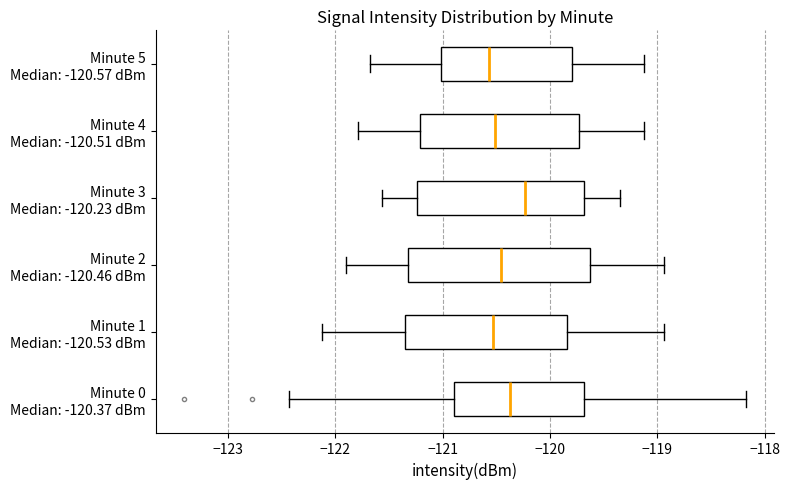

Reading bottom to top, read every box against the x-axis: the position of its median line, the range the box covers, and the ends of its whiskers. The values are not printed on the chart, so give them approximately, as read against the axis.

Minute 0 Median: -120.37 dBm: median -120.4, box -120.9 to -119.7, whiskers -122.4 to -118.2
Minute 1 Median: -120.53 dBm: median -120.5, box -121.4 to -119.8, whiskers -122.1 to -118.9
Minute 2 Median: -120.46 dBm: median -120.5, box -121.3 to -119.6, whiskers -121.9 to -118.9
Minute 3 Median: -120.23 dBm: median -120.2, box -121.2 to -119.7, whiskers -121.6 to -119.3
Minute 4 Median: -120.51 dBm: median -120.5, box -121.2 to -119.7, whiskers -121.8 to -119.1
Minute 5 Median: -120.57 dBm: median -120.6, box -121.0 to -119.8, whiskers -121.7 to -119.1